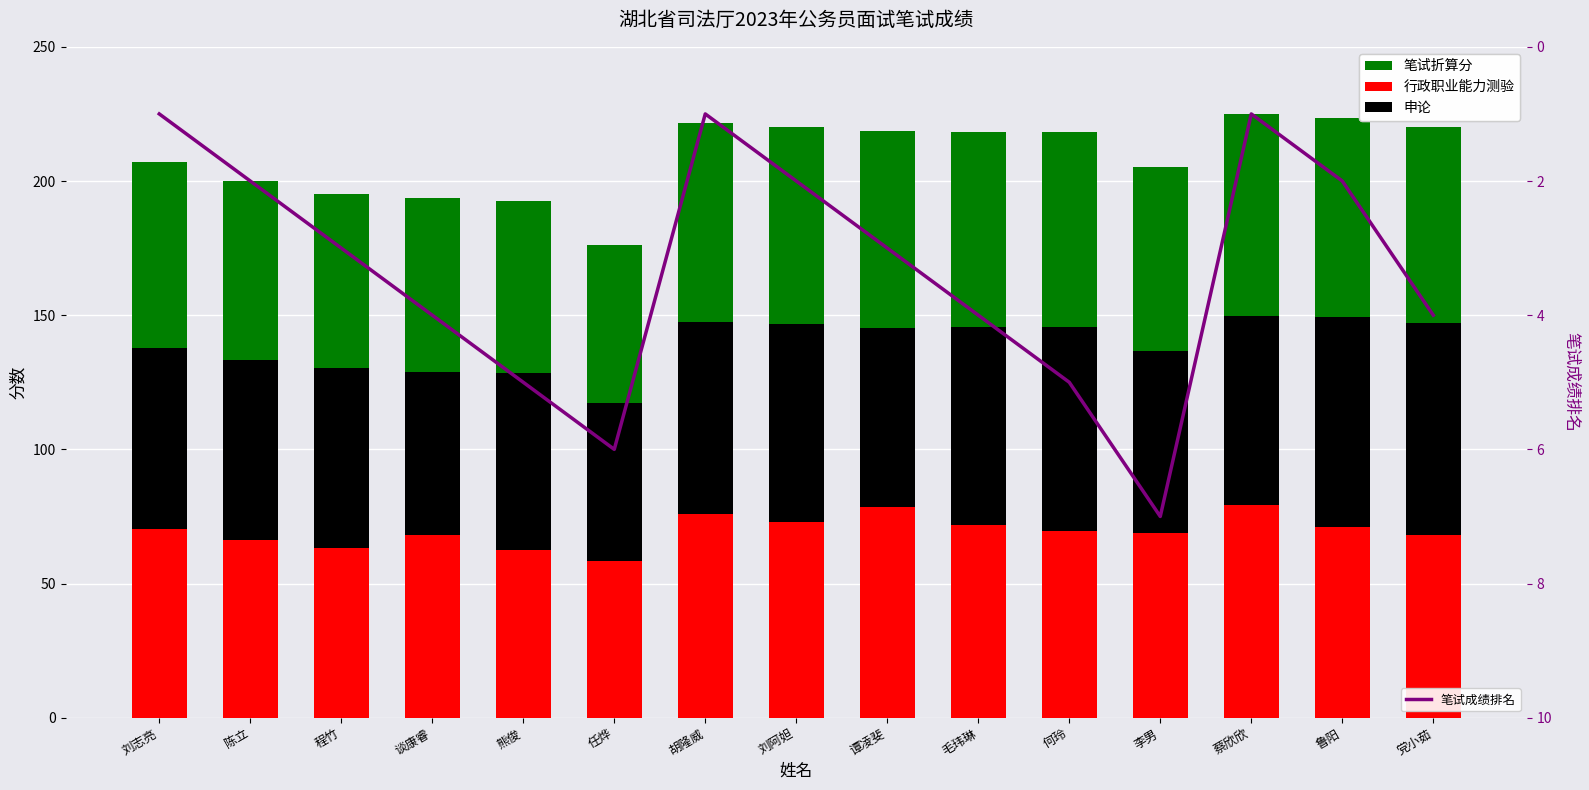

Which series changed the most between 蔡欣欣 and 鲁阳?

行政职业能力测验